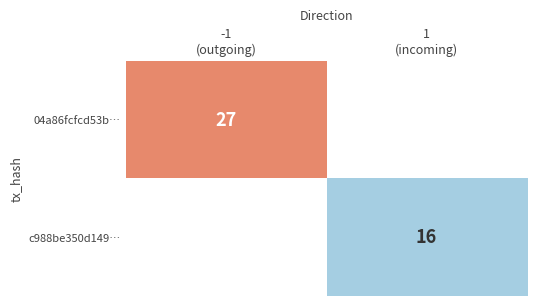

How many positive values does the 04a86fcfcd53b… series have?

1